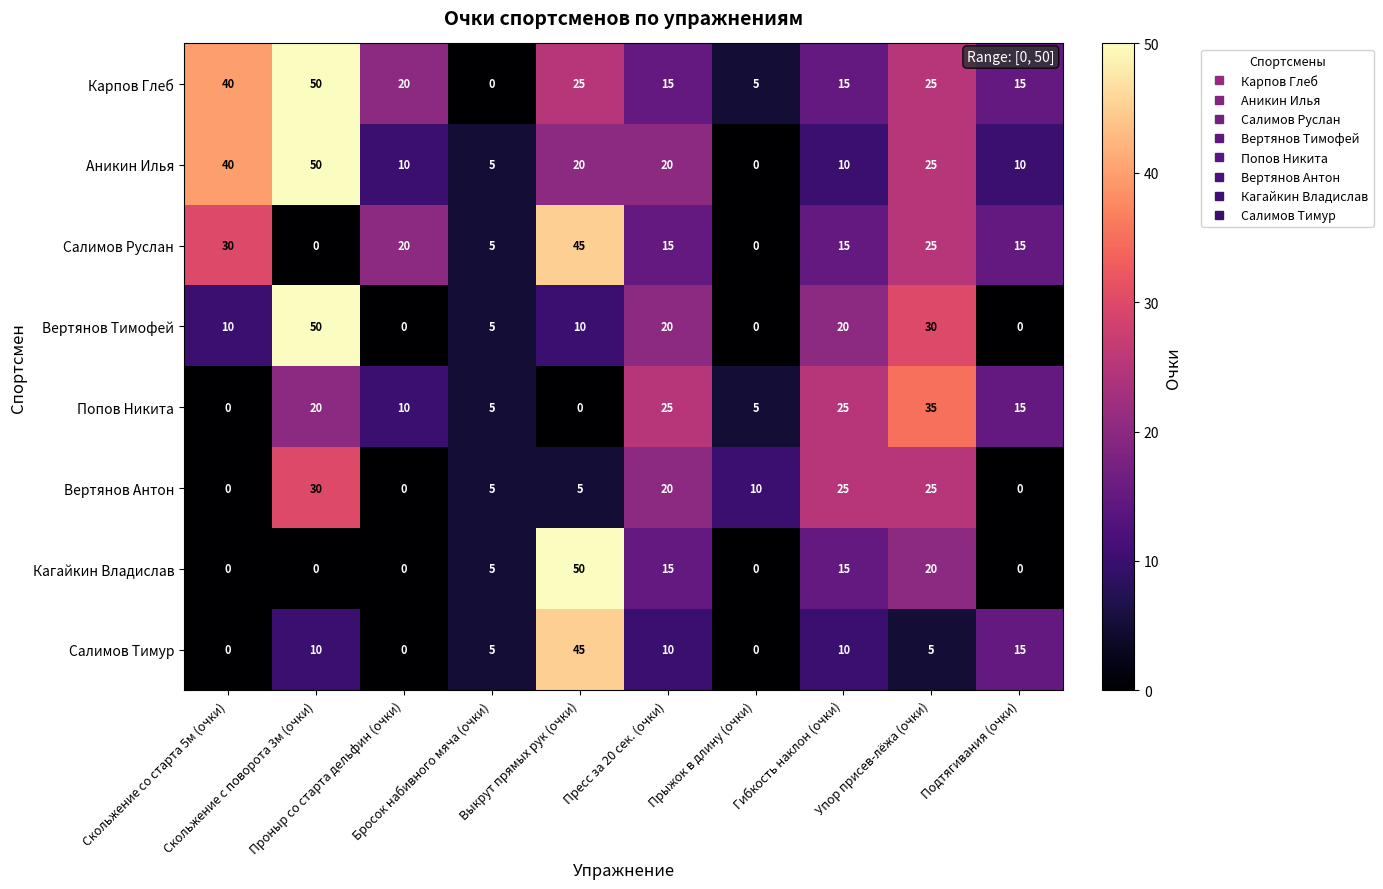

Count the Салимов Руслан values in the range 5 to 25.

6